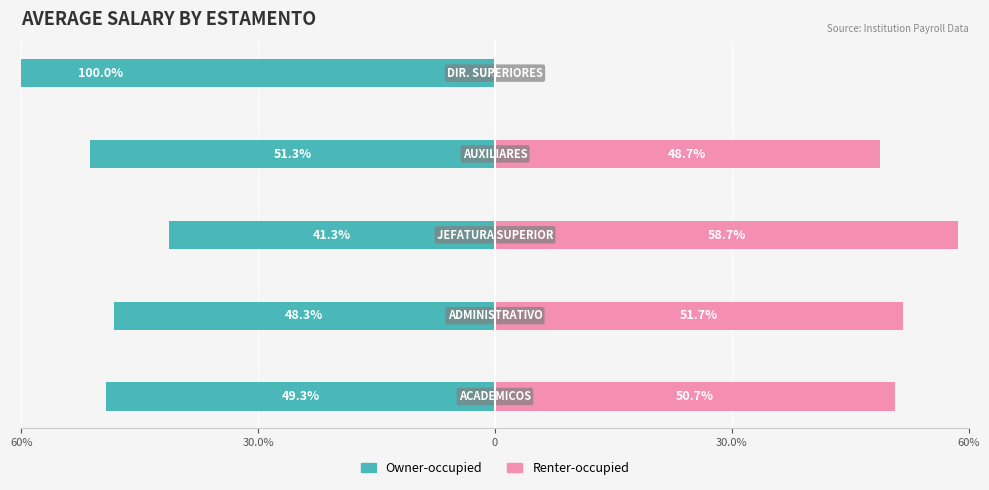

Which series has the largest range (max minus min)?

Owner-occupied